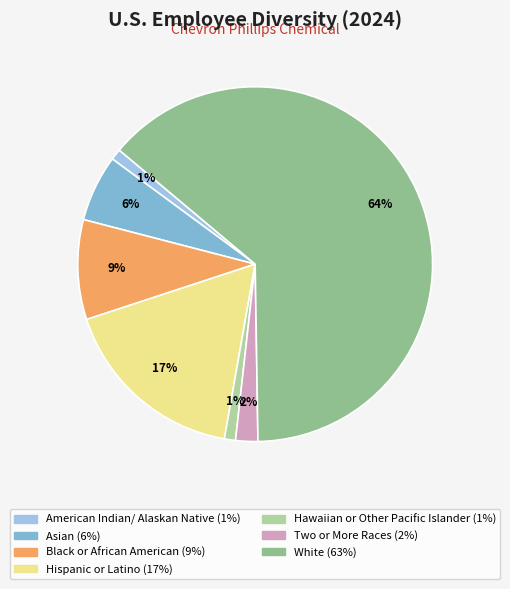

How many segments does this pie chart have?

7